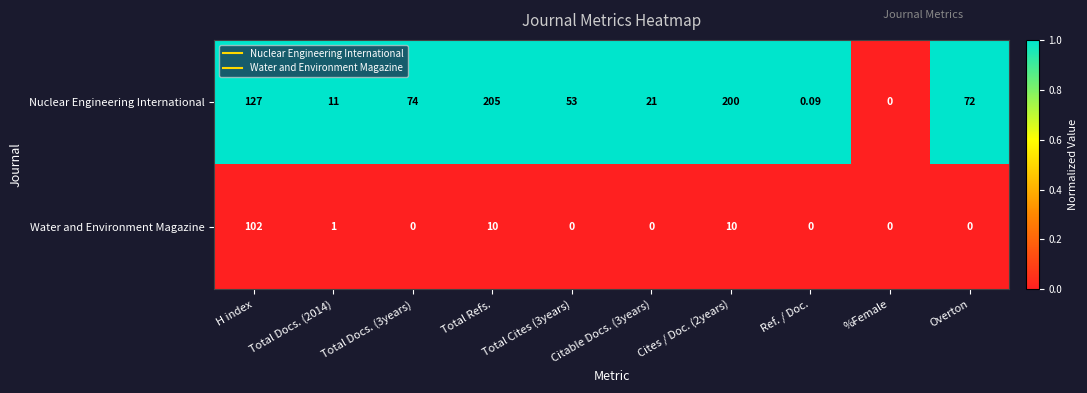

At which label does Water and Environment Magazine reach its peak?

H index